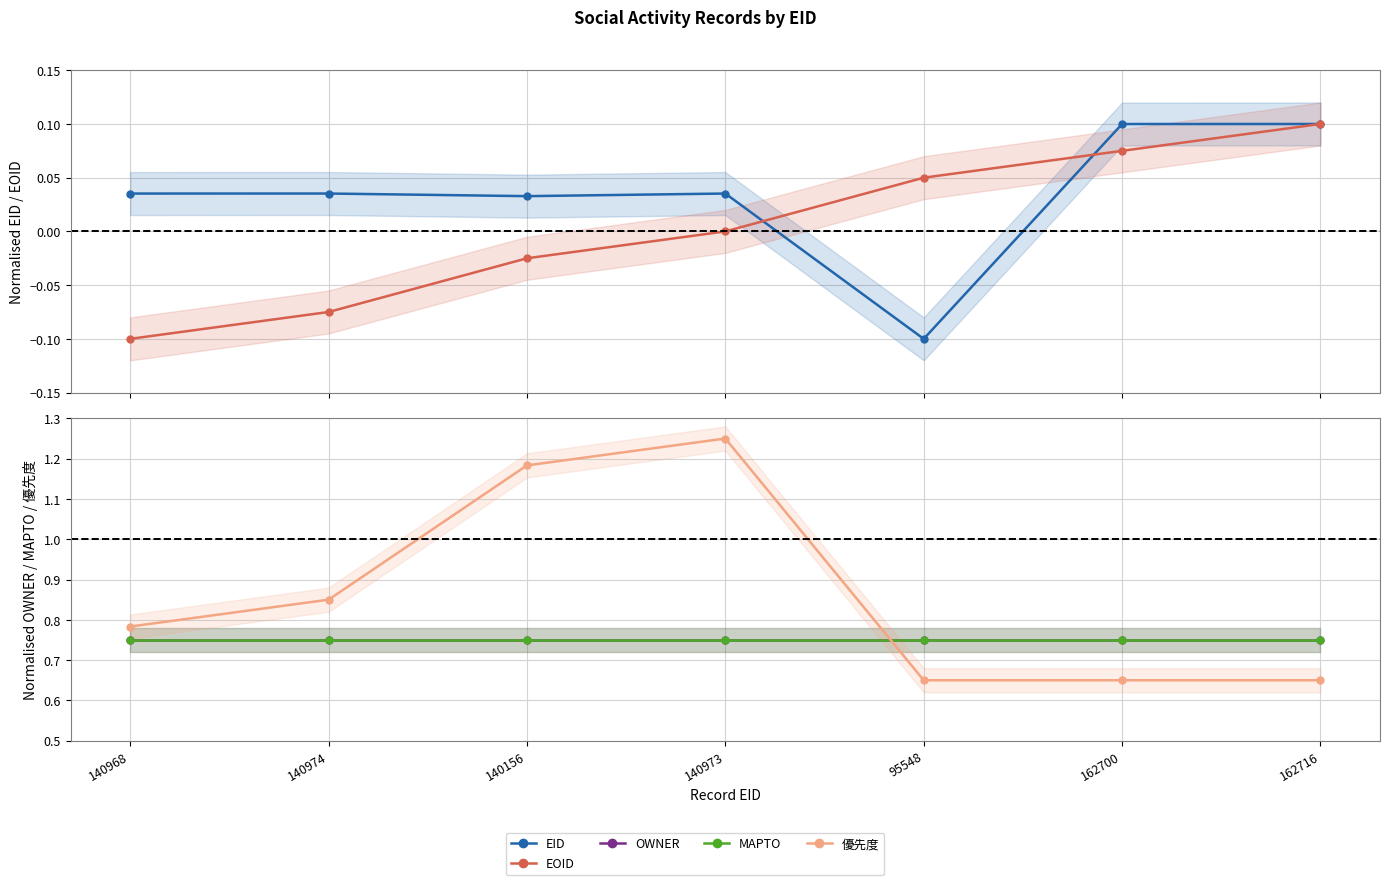

True or false: MAPTO has a value of 0.8 at 140974.

True